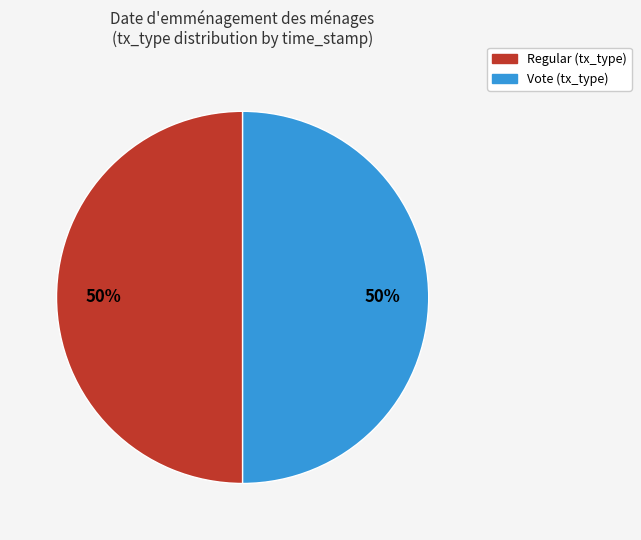

To the nearest percent, what portion does Vote represent?

50%